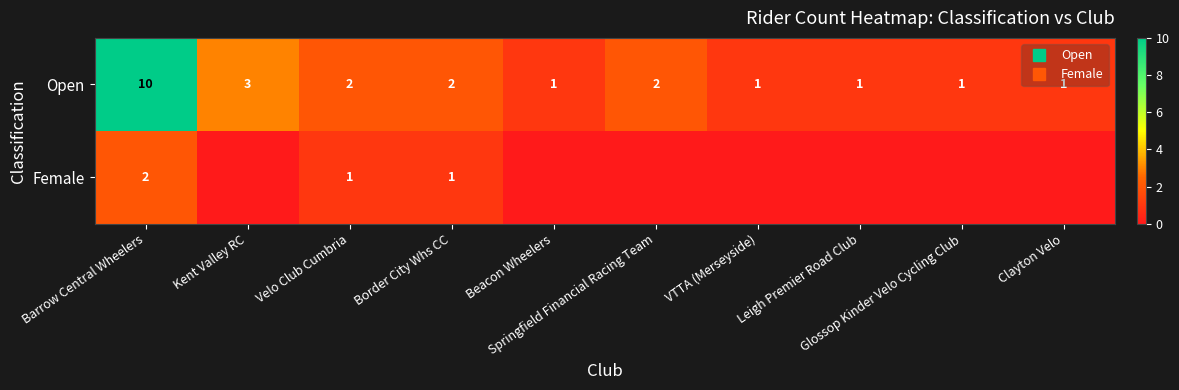

Which series has the largest total across all categories?

Open